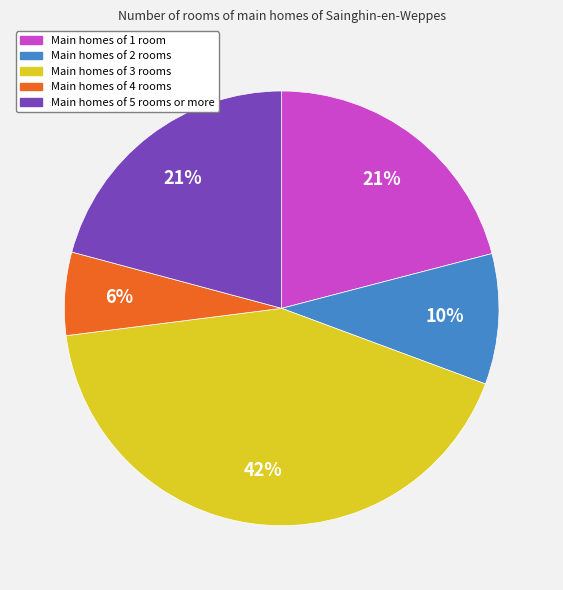

Is there a majority slice in this chart?

No